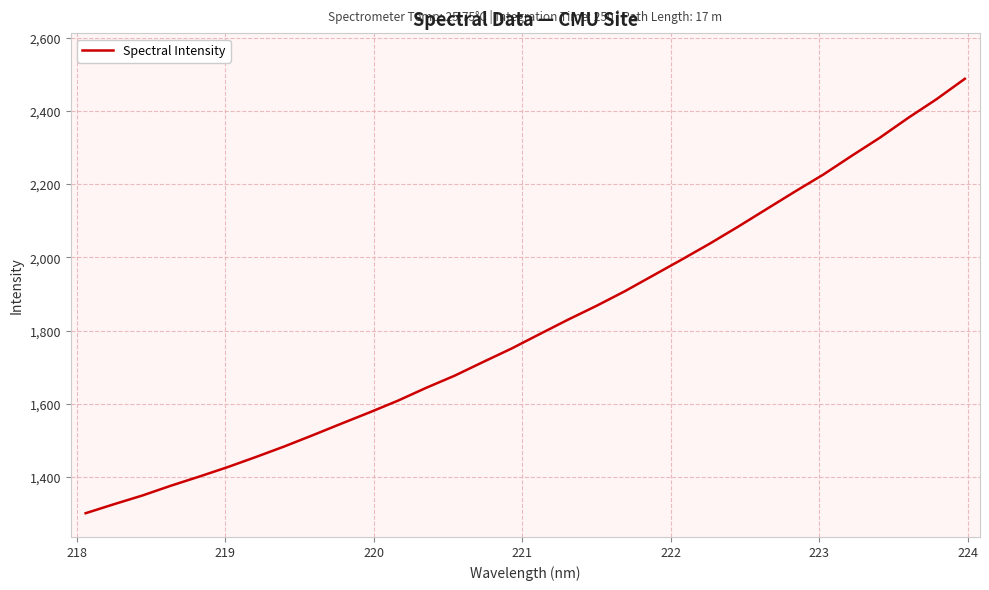

What is the maximum value shown in the chart?

2488.9